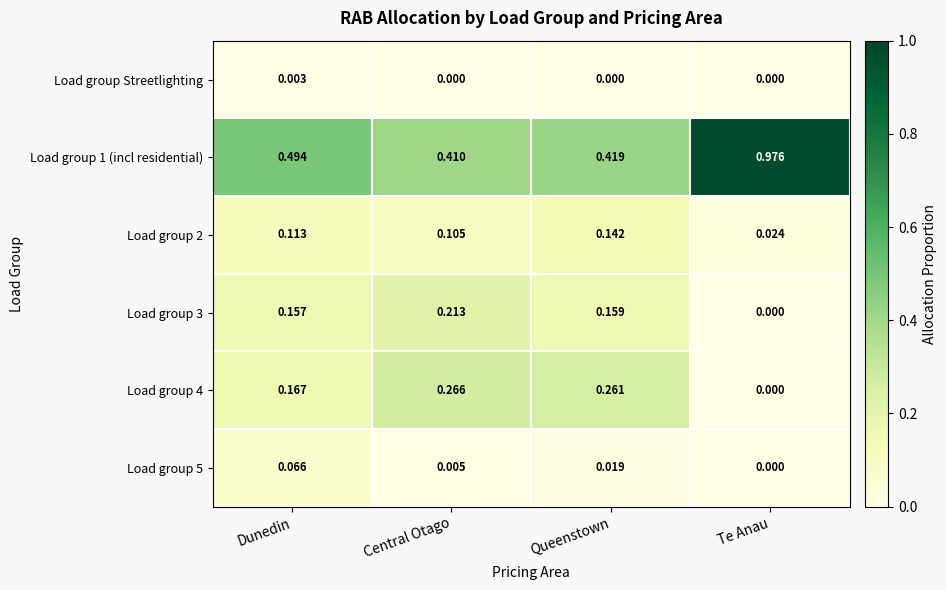

How many series are shown in this chart?

6